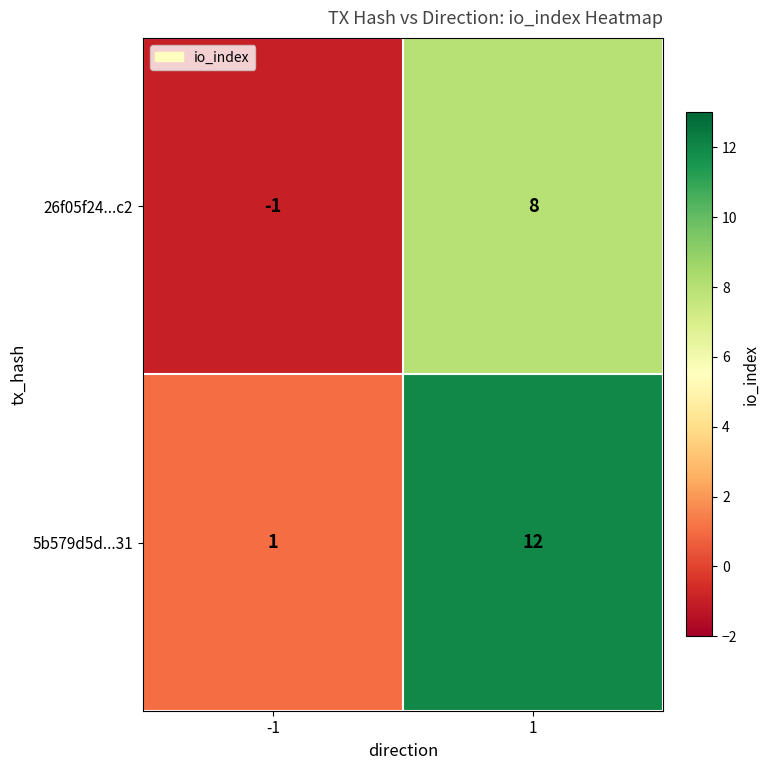

Which series has the largest total across all categories?

5b579d5d...31